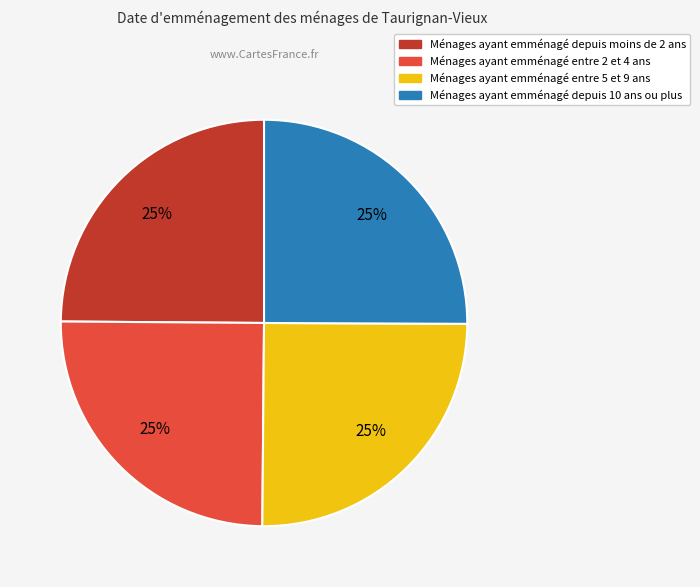

To the nearest percent, what is the average slice percentage?

25%